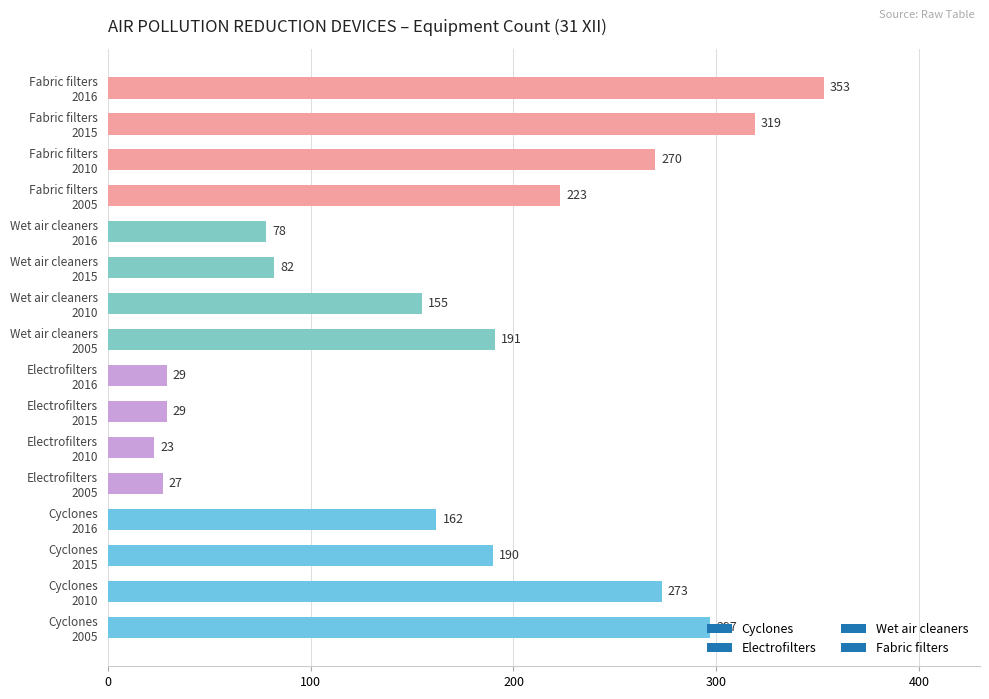

What is the greatest value displayed?

353